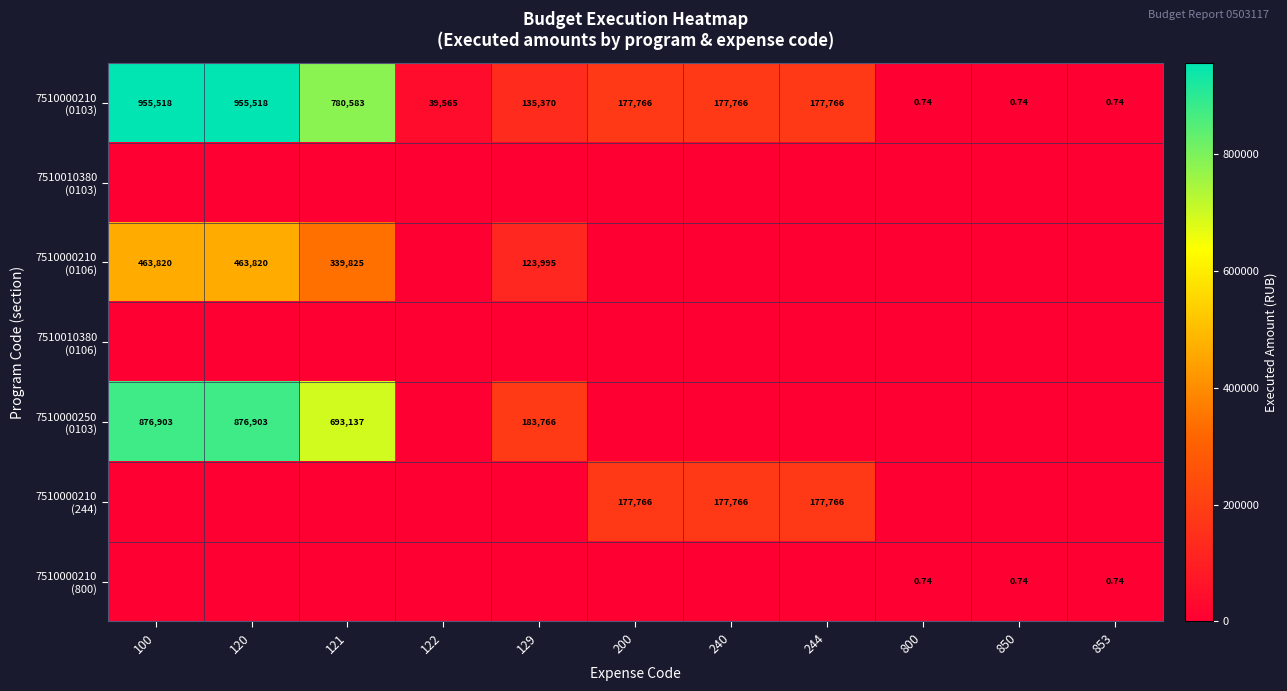

What is the difference between the highest and lowest values at 240?

177766.1